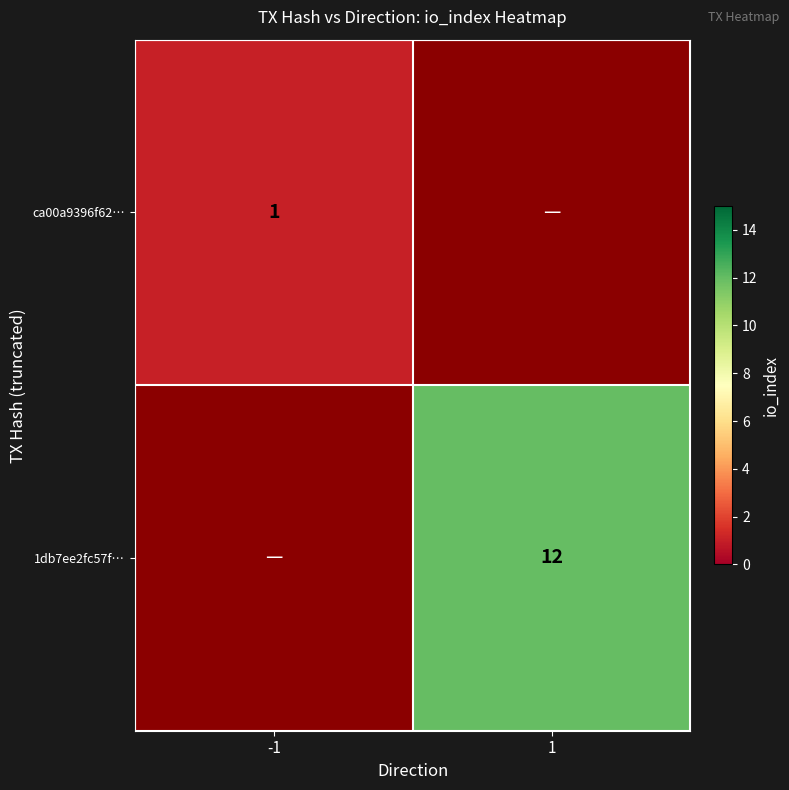

Is it true that 1db7ee2fc57f… equals 12 at 1?

True